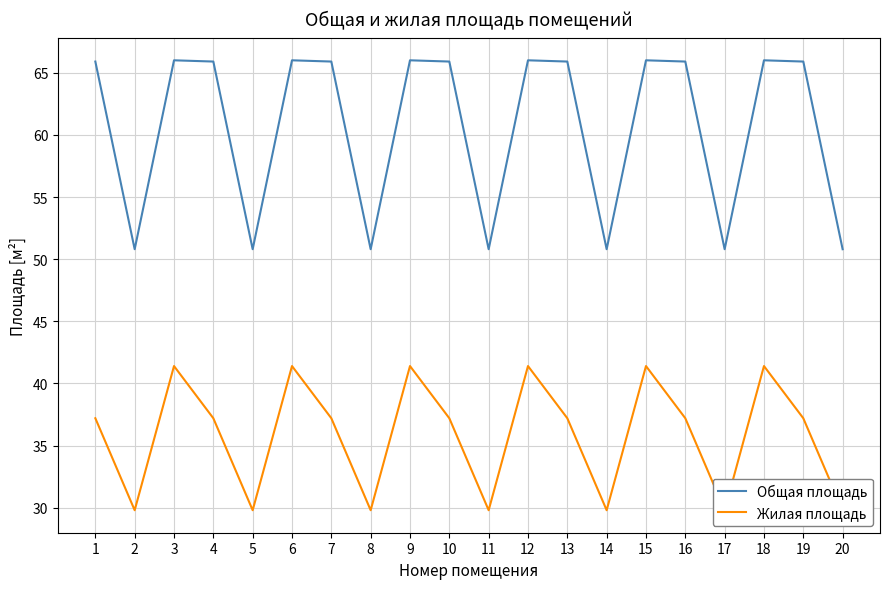

At which category does the chart reach its minimum across all series?

2